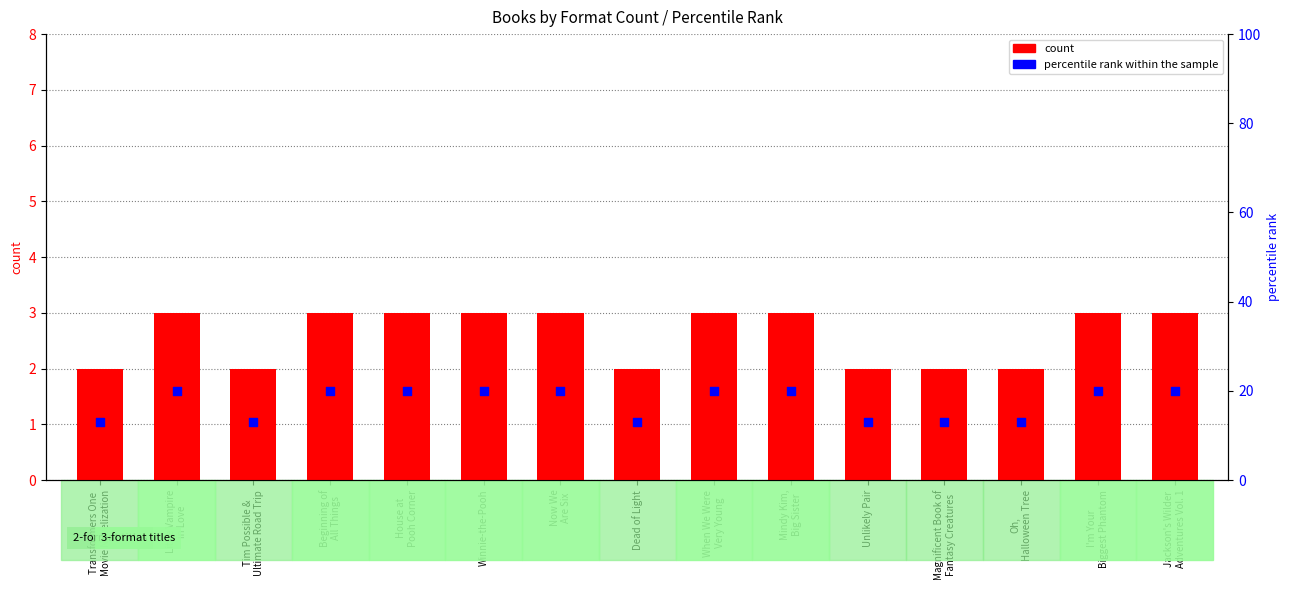

Which series reaches the minimum Y coordinate?

count